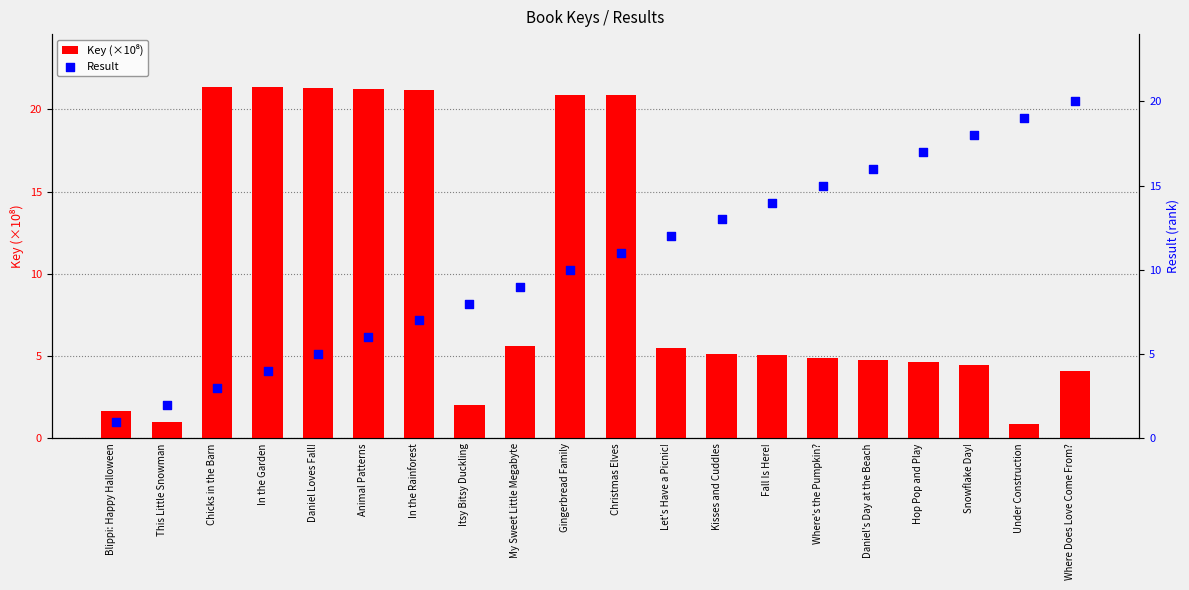

At which category is the sum across all series the highest?

Christmas Elves